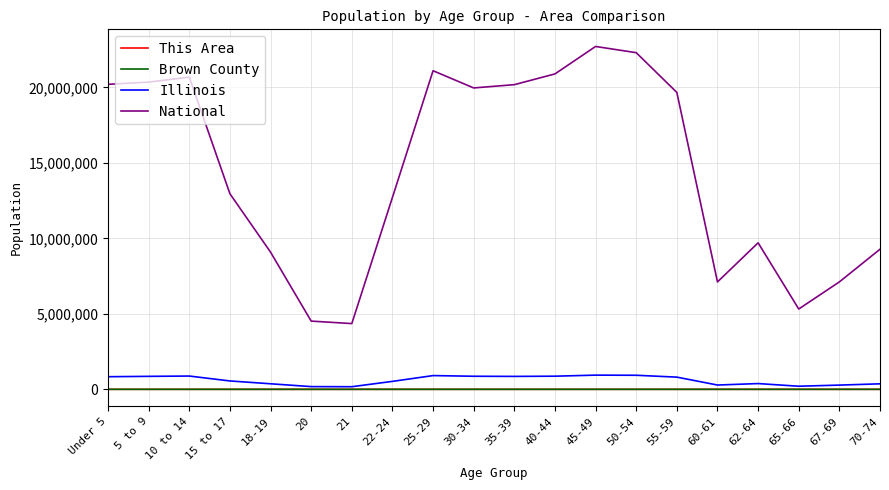

The value of National at 35-39 is 11649144. True or false?

False